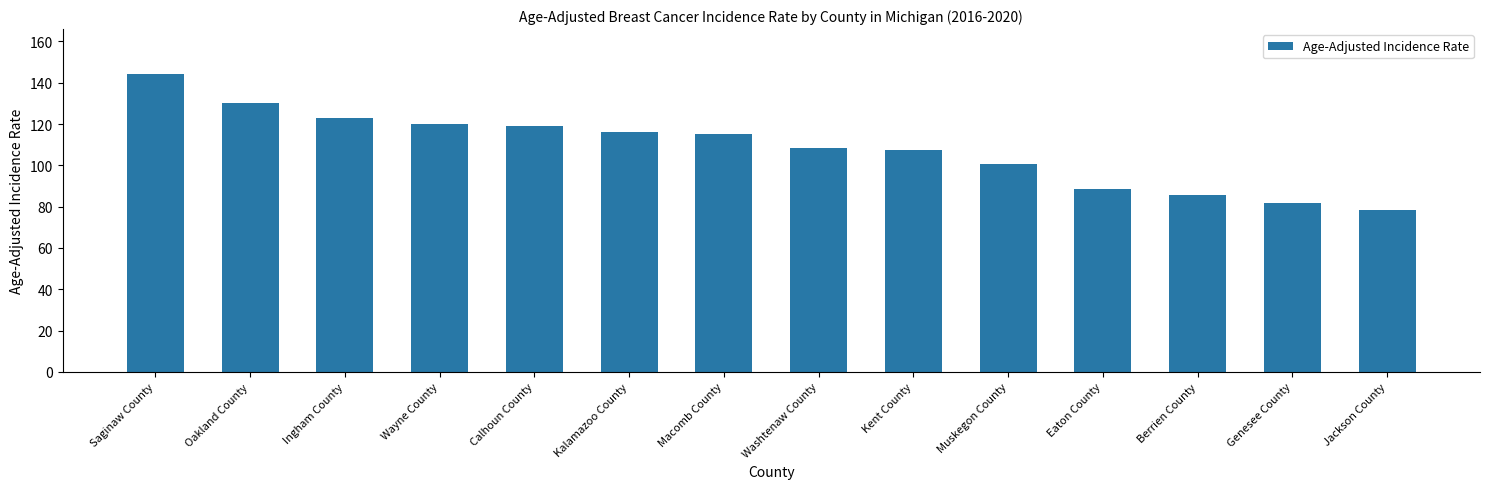

At which category does the chart reach its minimum across all series?

Jackson County